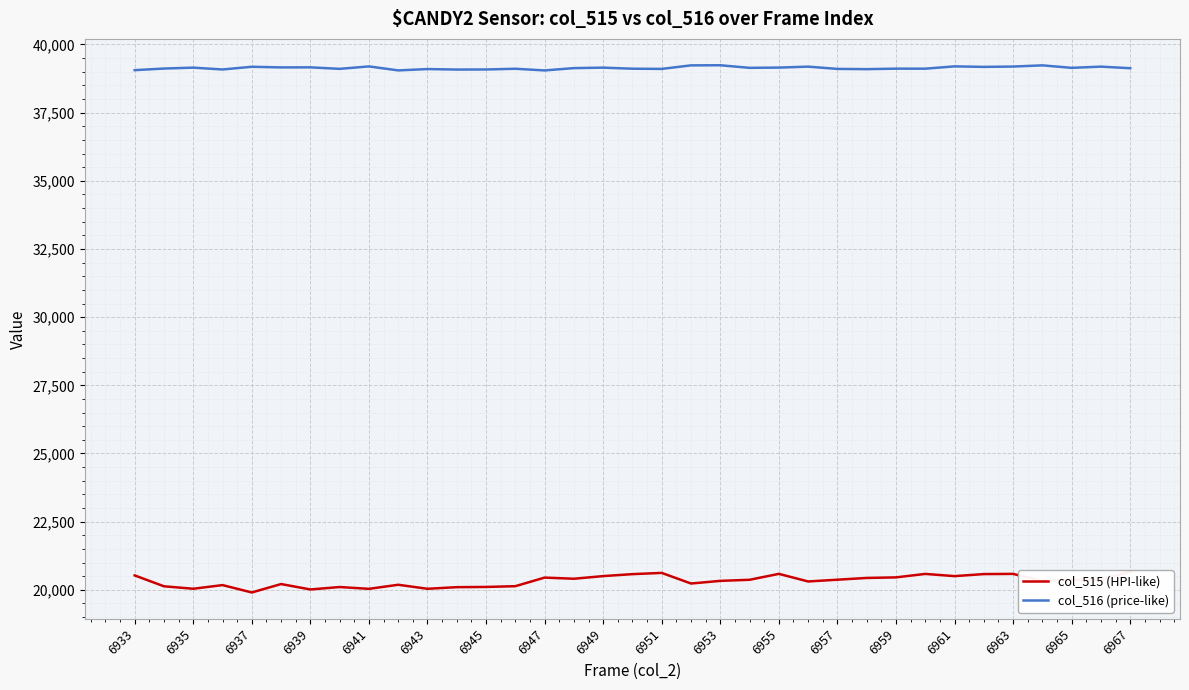

What are all the series names shown in the legend?

col_515 (HPI-like), col_516 (price-like)